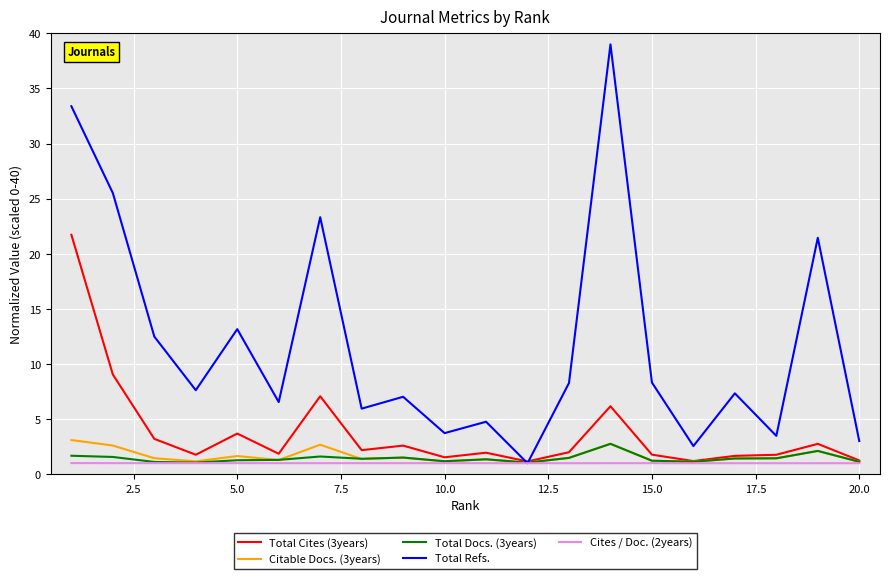

What is the maximum value for Total Docs. (3years)?

2.8